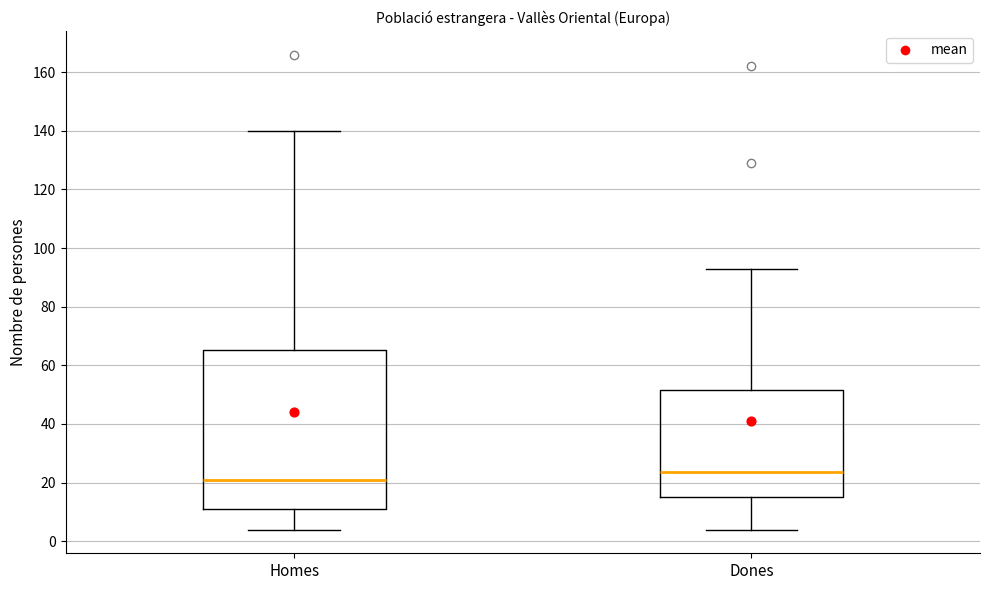

Reading left to right, read every box against the y-axis: the position of its median line, the range the box covers, and the ends of its whiskers. The values are not printed on the chart, so give them approximately, as read against the axis.

Homes: median 22, box 12 to 66, whiskers 4 to 140
Dones: median 24, box 16 to 52, whiskers 4 to 94